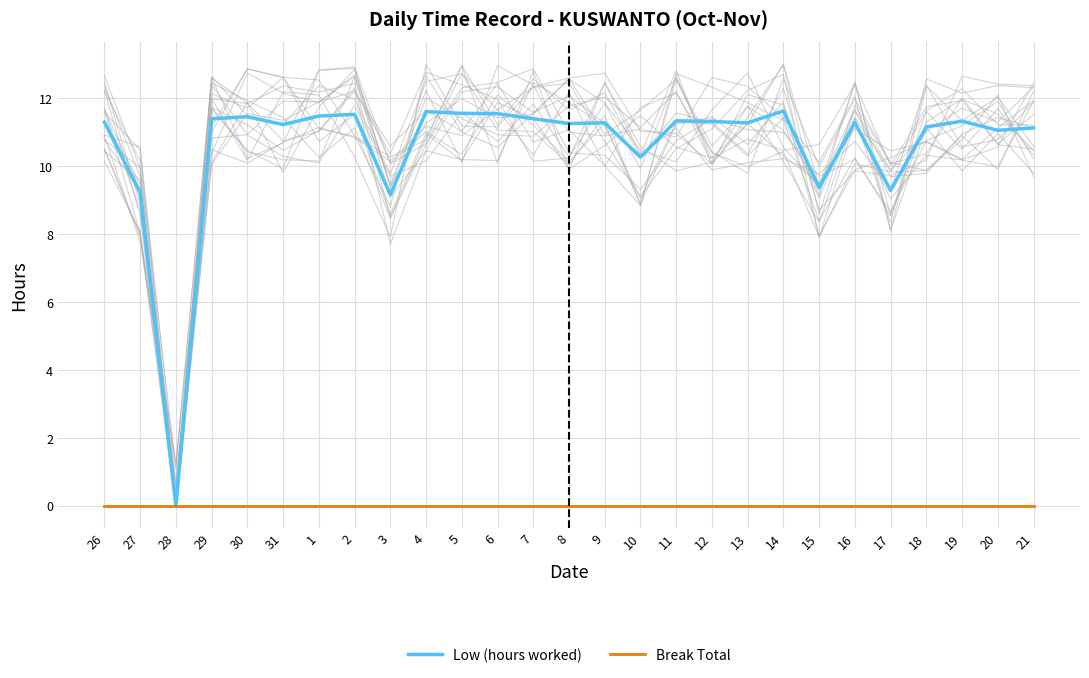

True or false: Low (hours worked) has more than 2 interior local peaks.

True